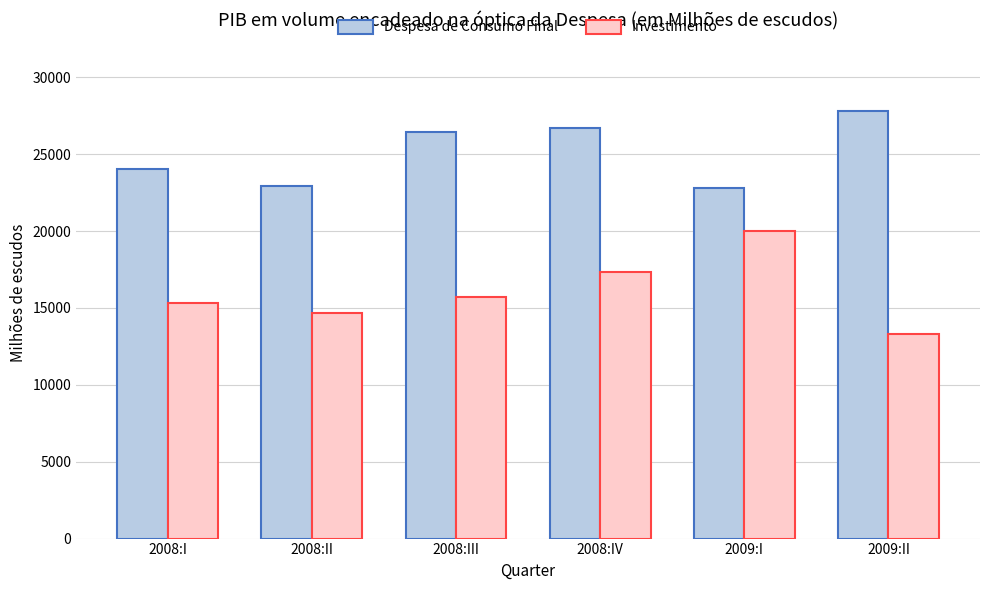

Rank the series by their maximum value, from lowest to highest.

Investimento, Despesa de Consumo Final